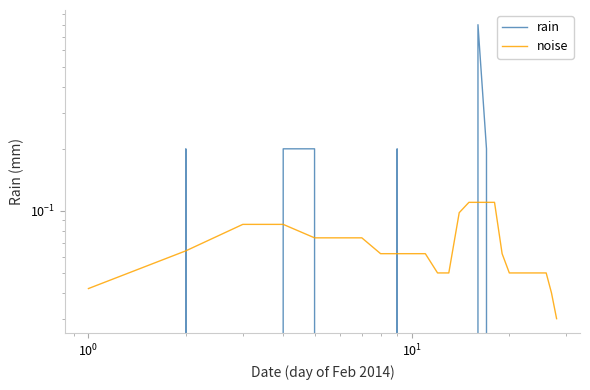

What is the average value of the noise series?

0.1